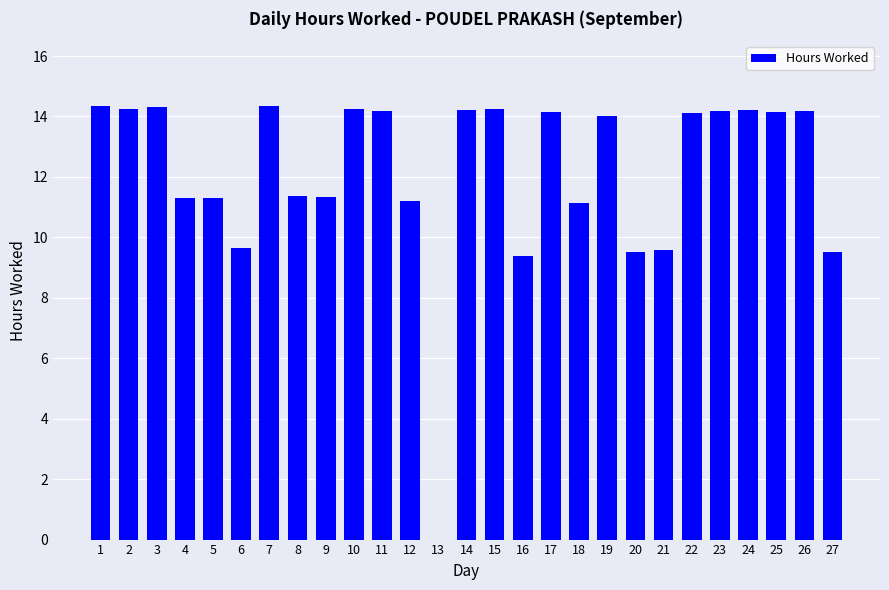

True or false: the data shows 3.7 at 19.

False